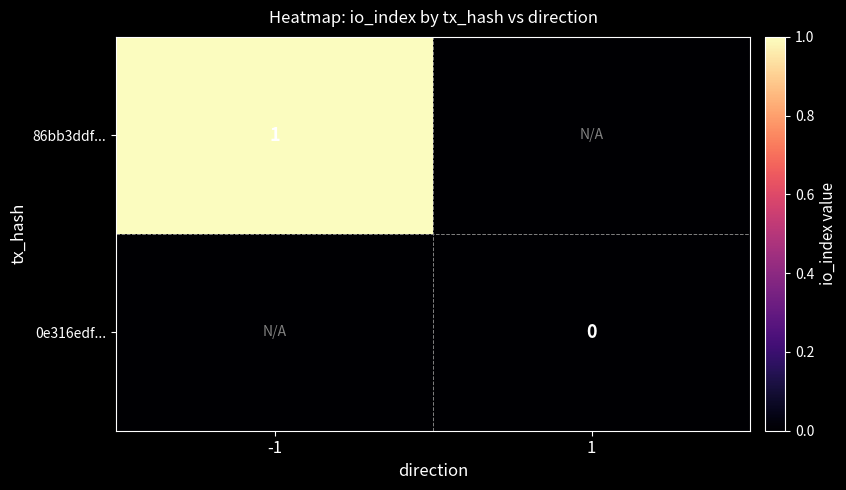

Where is 0e316edf... nearest to the value 0?

1